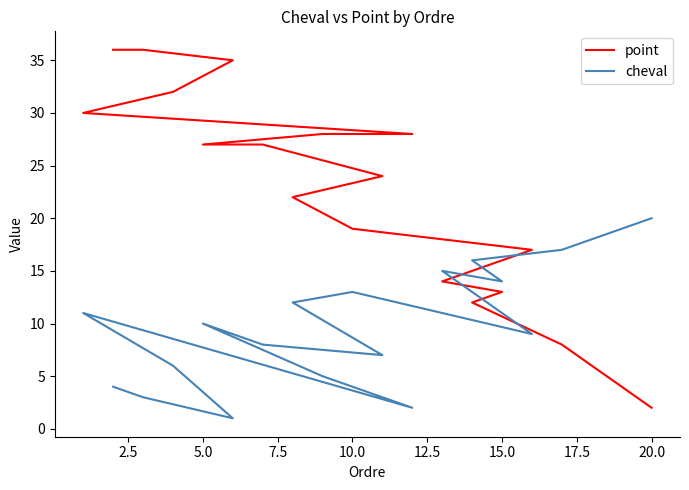

True or false: point and cheval cross at least once.

True